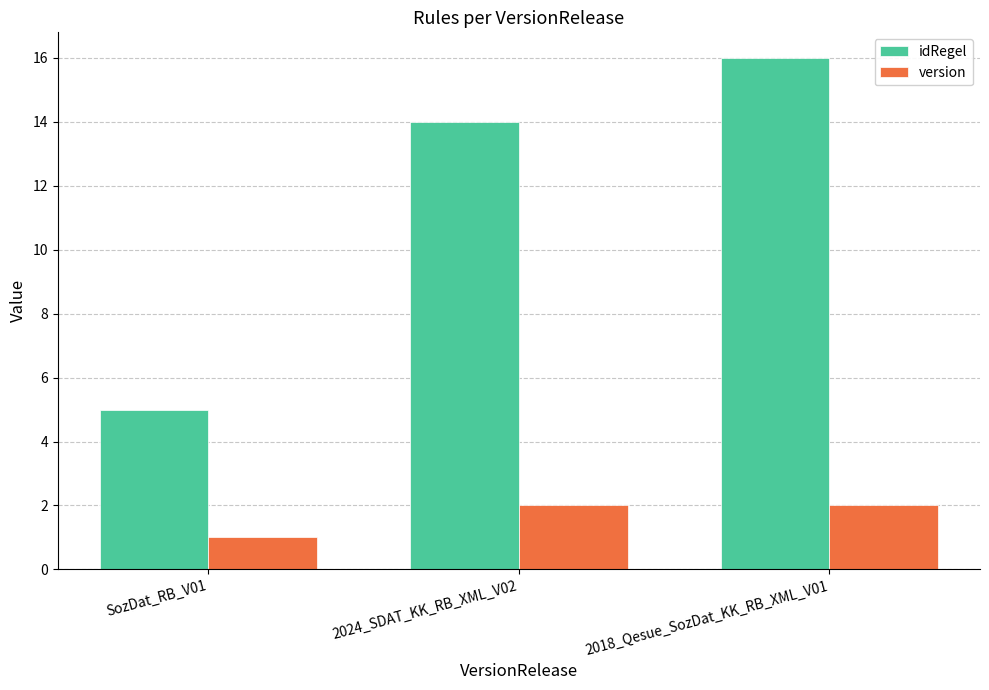

What is the maximum value for idRegel?

16